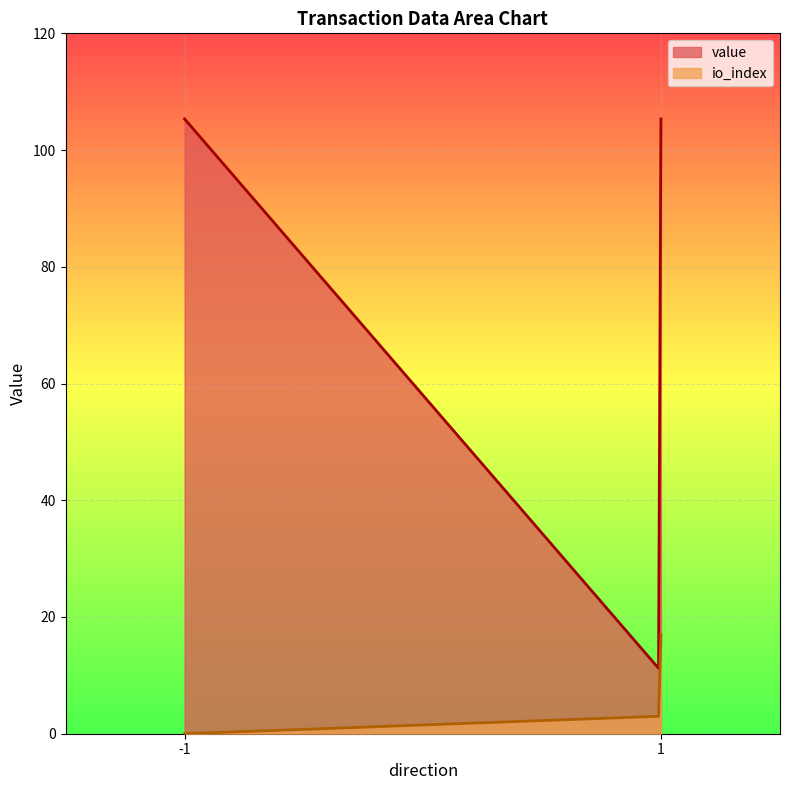

What is the difference between the value values at -1 and 1?

94.6